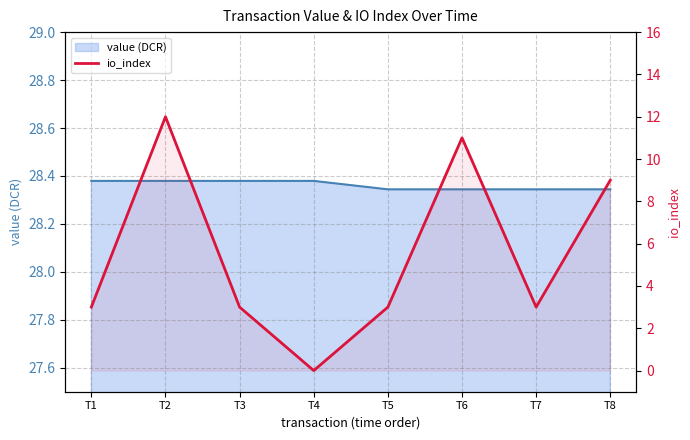

Reading right to left, list all the values displayed in this chart.

value: 28.3	28.3	28.3	28.3	28.4	28.4	28.4	28.4
io_index: 9.0	3.0	11.0	3.0	0.0	3.0	12.0	3.0